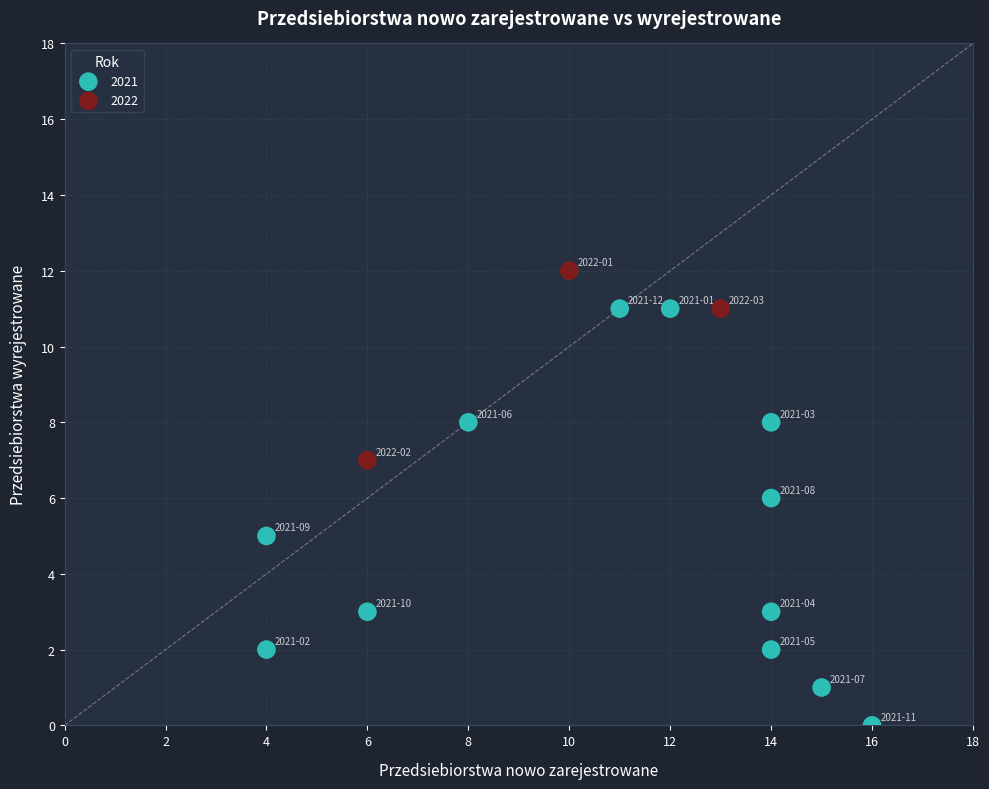

Which series has the largest Y range (max minus min)?

2021